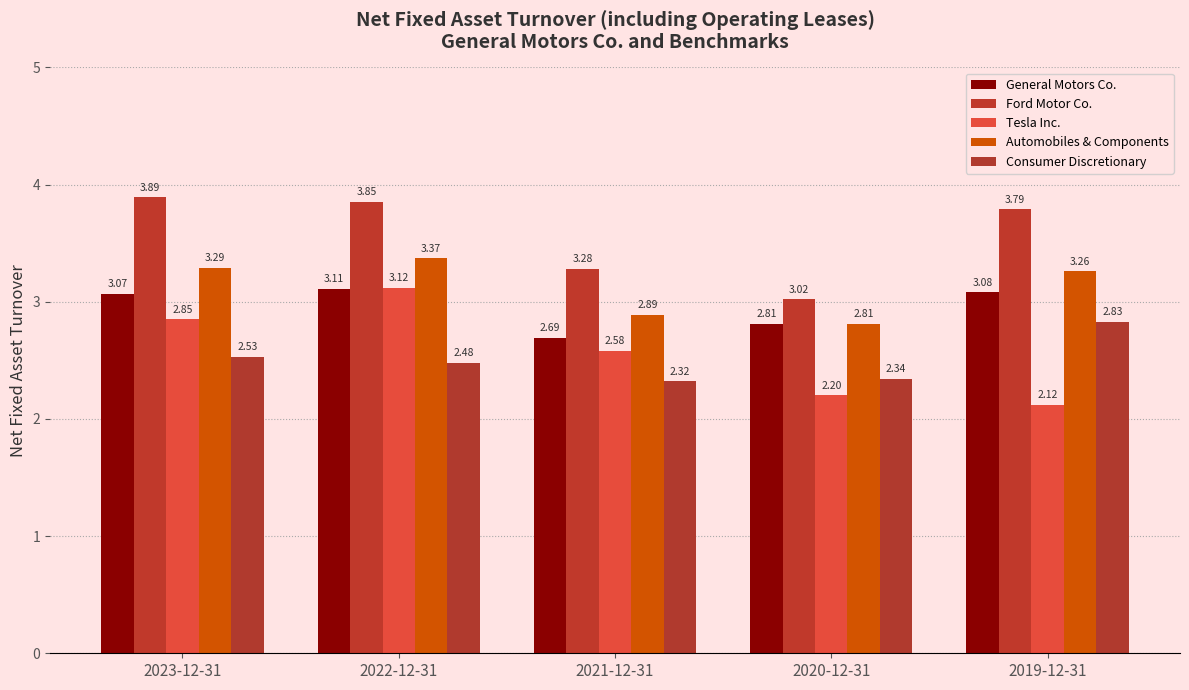

Does the chart contain stacked bars?

No